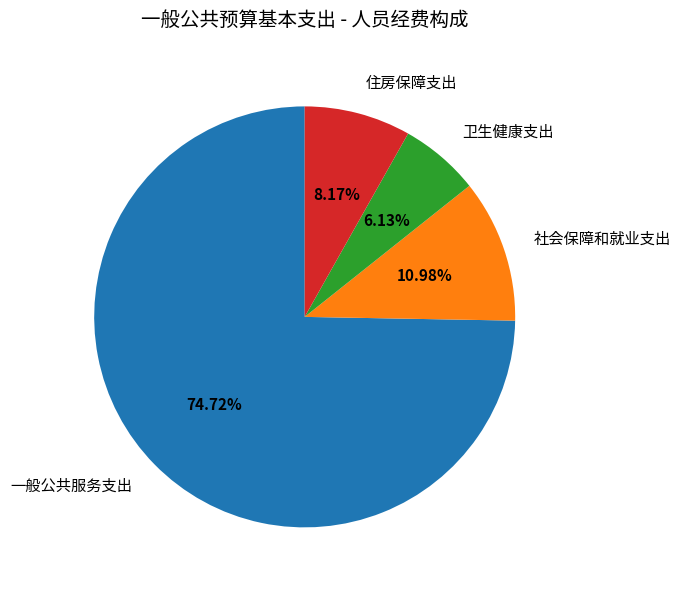

What is the largest slice in the pie chart?

一般公共服务支出